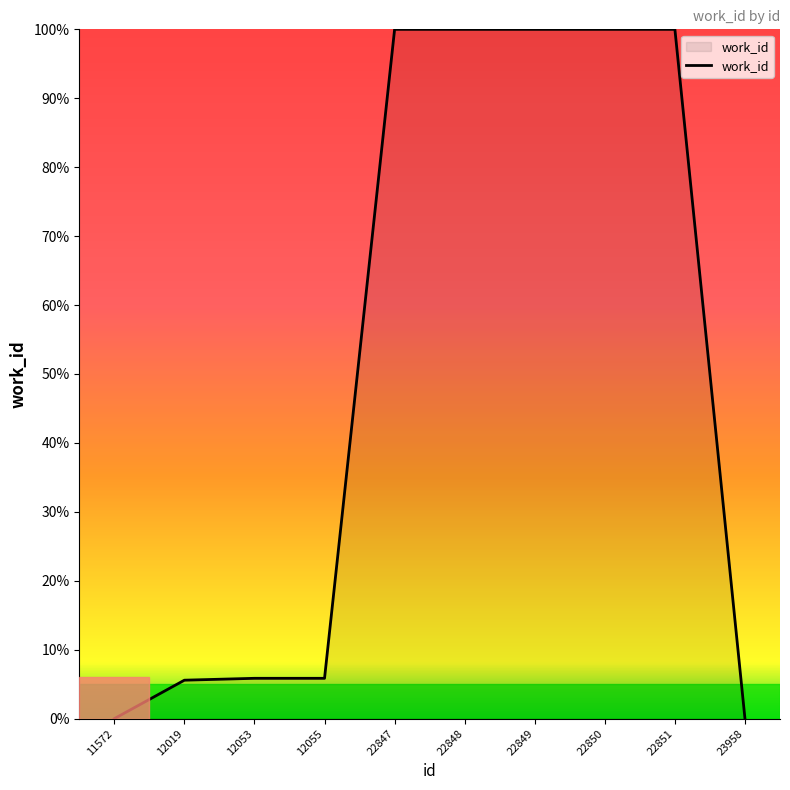

Approximately how many times larger is the value at 22851 compared to 12019?

17.9